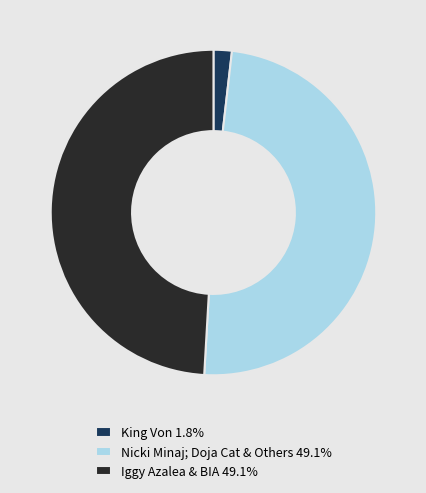

Does King Von 1.8% represent more than half of the total?

No